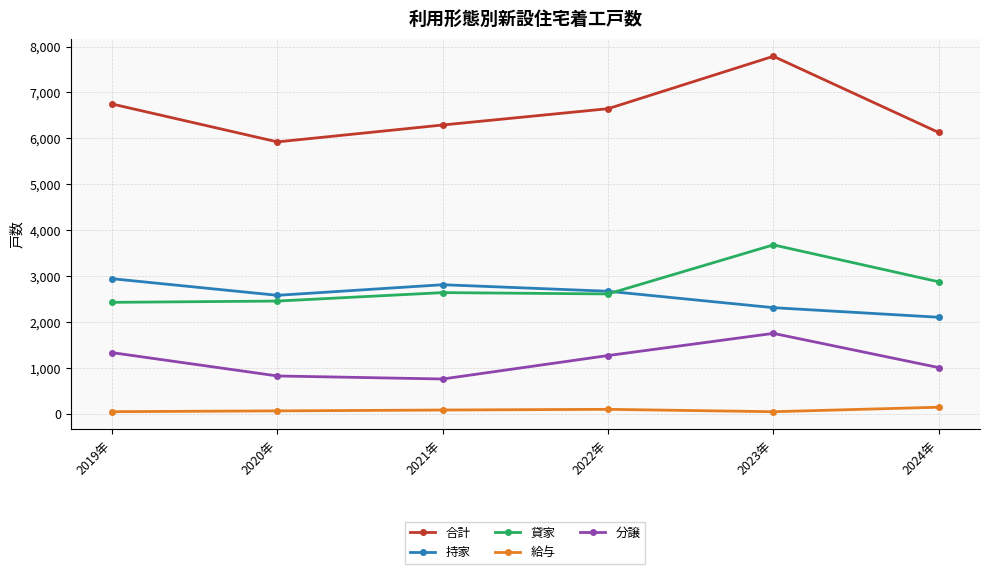

In 分譲, how many points are lower than both neighbors (excluding endpoints)?

1